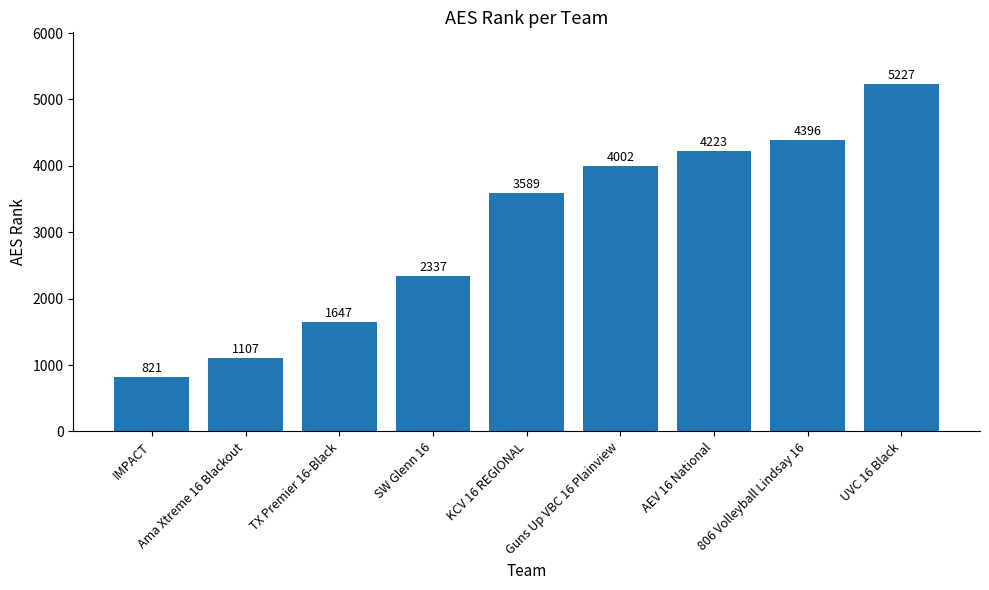

Between 806 Volleyball Lindsay 16 and Ama Xtreme 16 Blackout, which is larger?

806 Volleyball Lindsay 16